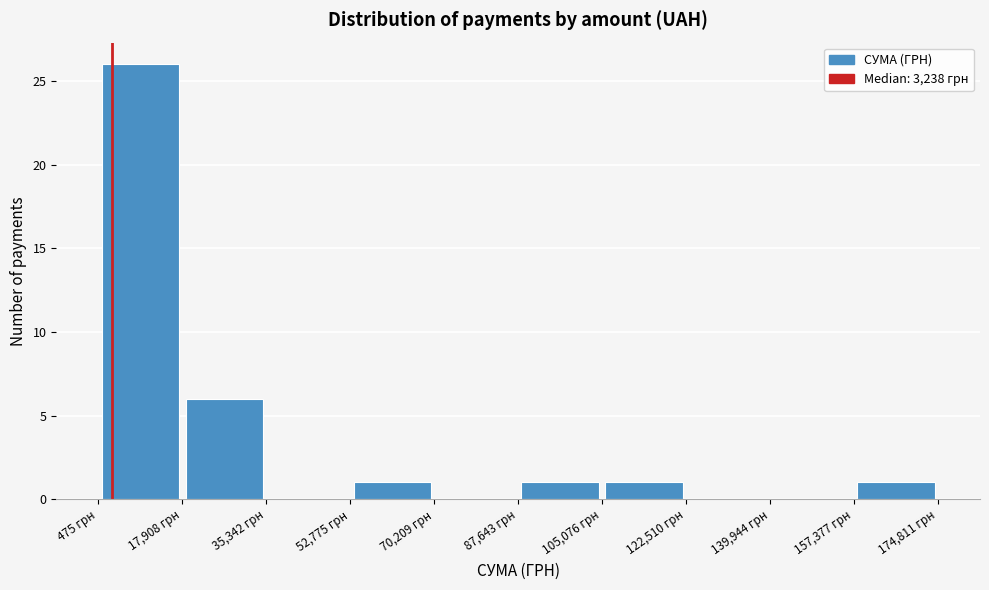

Reading left to right, transcribe this chart: for each bar, give the range it covers on the x-axis and its height. Neither the bar edges nor the heights are printed on the chart, so give them approximately, as read against the axes.

0 to 18000: 26
18000 to 36000: 6
36000 to 52000: 0
52000 to 70000: 1
70000 to 88000: 0
88000 to 106000: 1
106000 to 122000: 1
122000 to 140000: 0
140000 to 158000: 0
158000 to 174000: 1